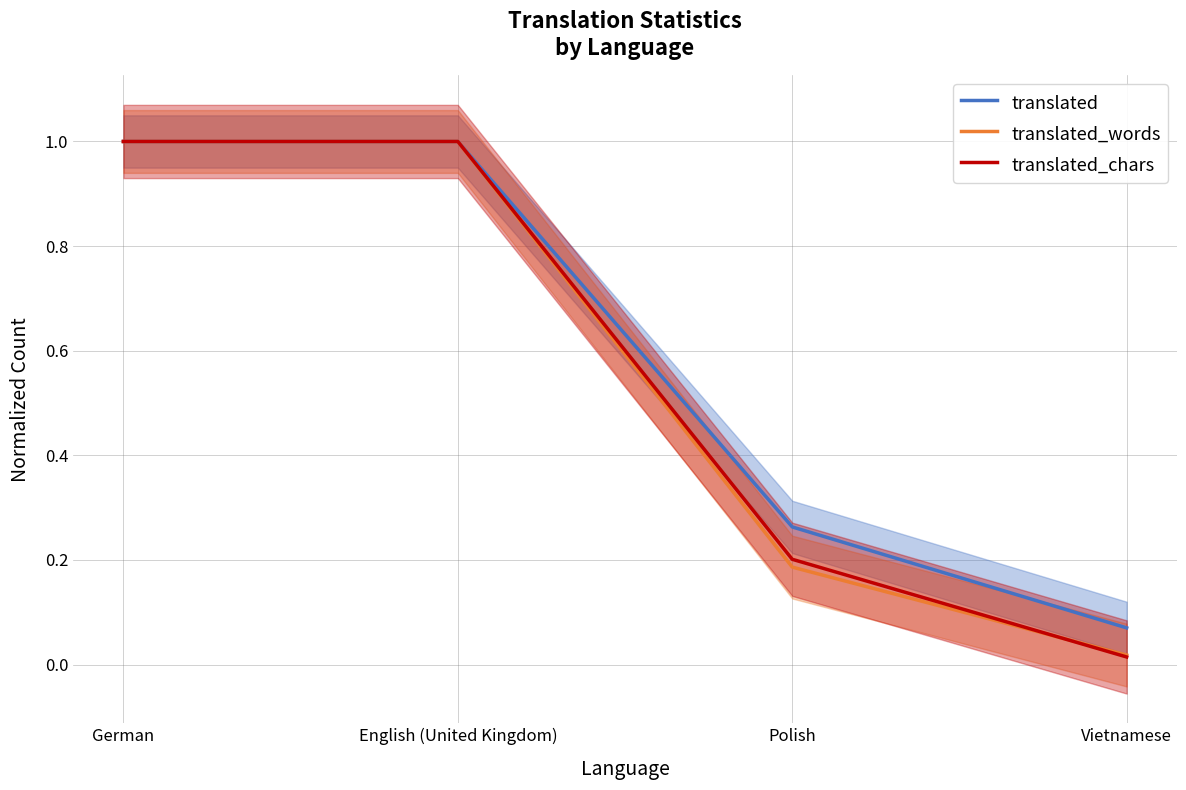

List the labels in order of translated value, largest first.

German, English (United Kingdom), Polish, Vietnamese